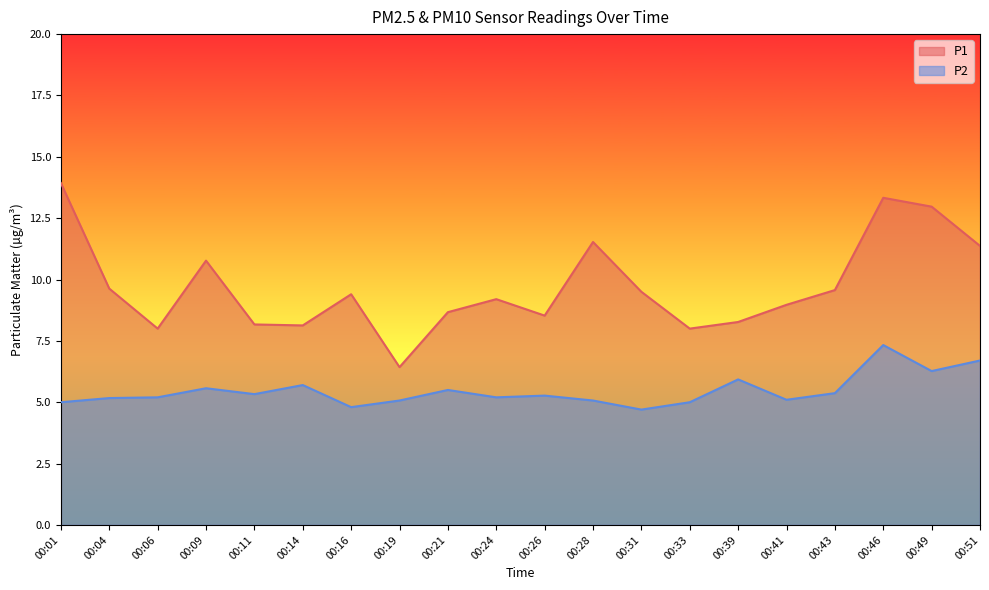

At which category does P1 reach its first local peak?

00:09